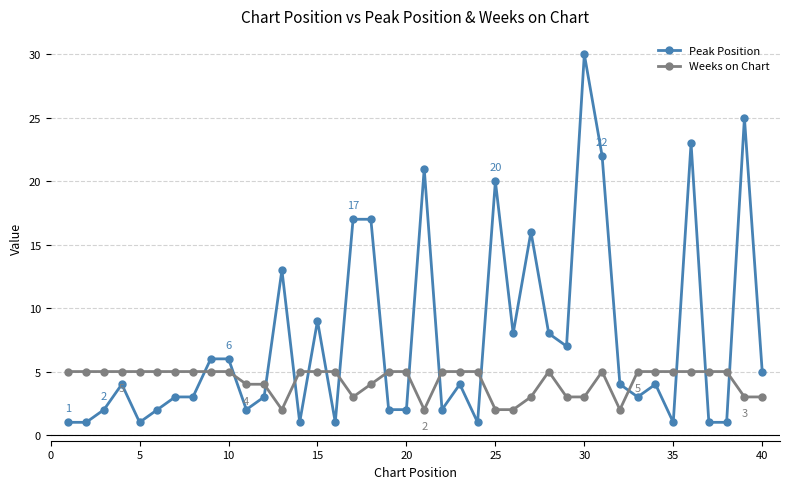

Which series ends up on top after the final intersection of Weeks on Chart and Peak Position?

Peak Position